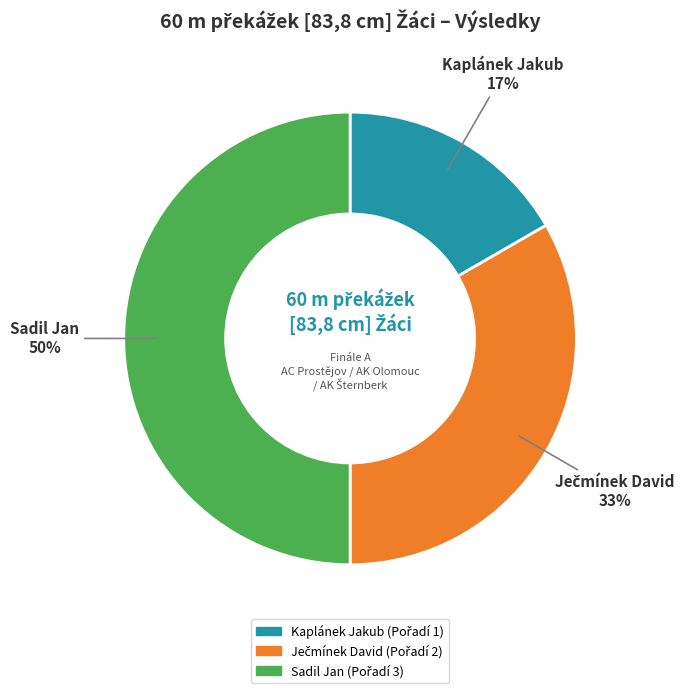

Is it true that Sadil Jan is 50% of the pie?

True